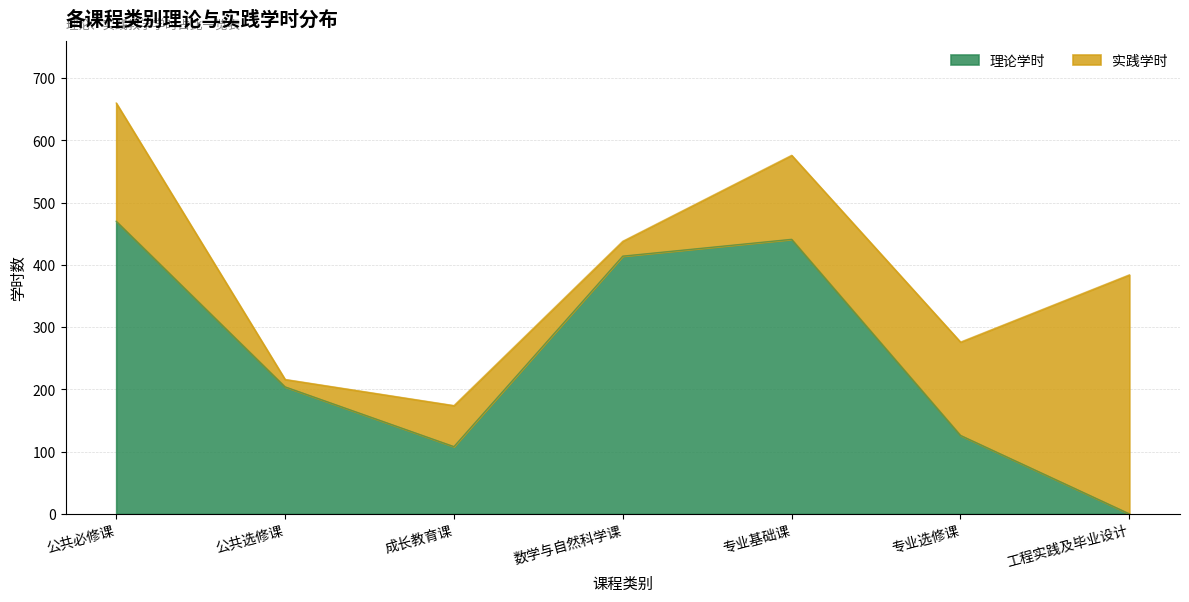

At which category does the chart reach its minimum across all series?

工程实践及毕业设计